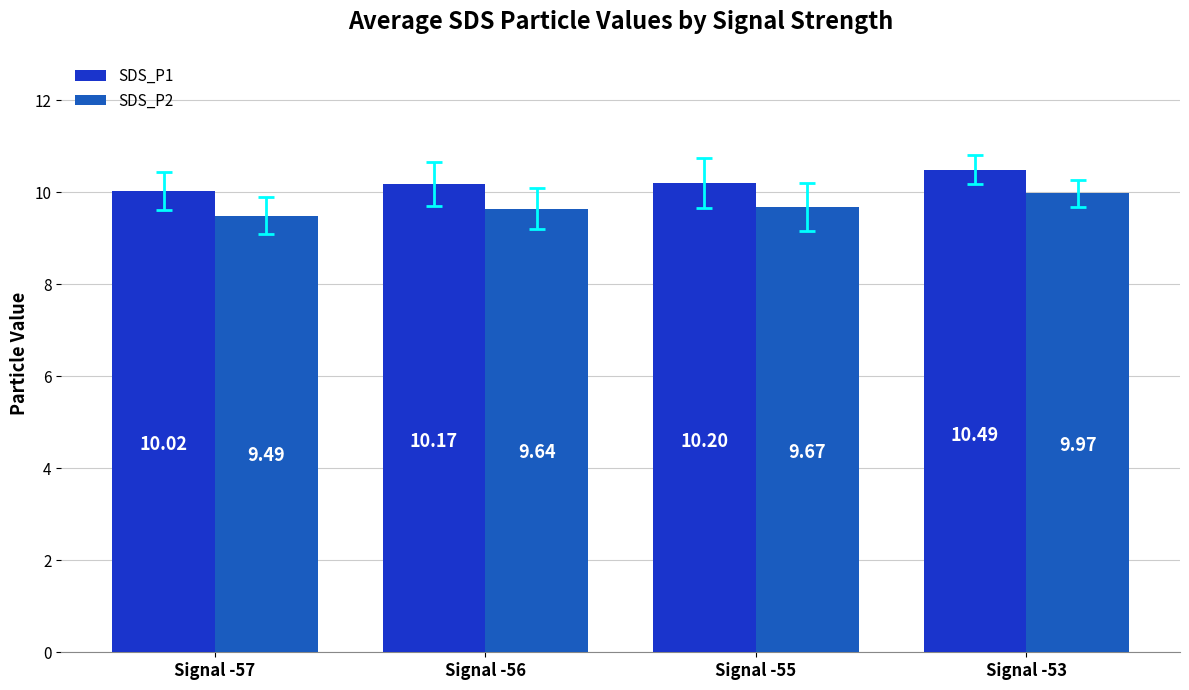

At Signal -55, list the series in order from largest to smallest.

SDS_P1, SDS_P2